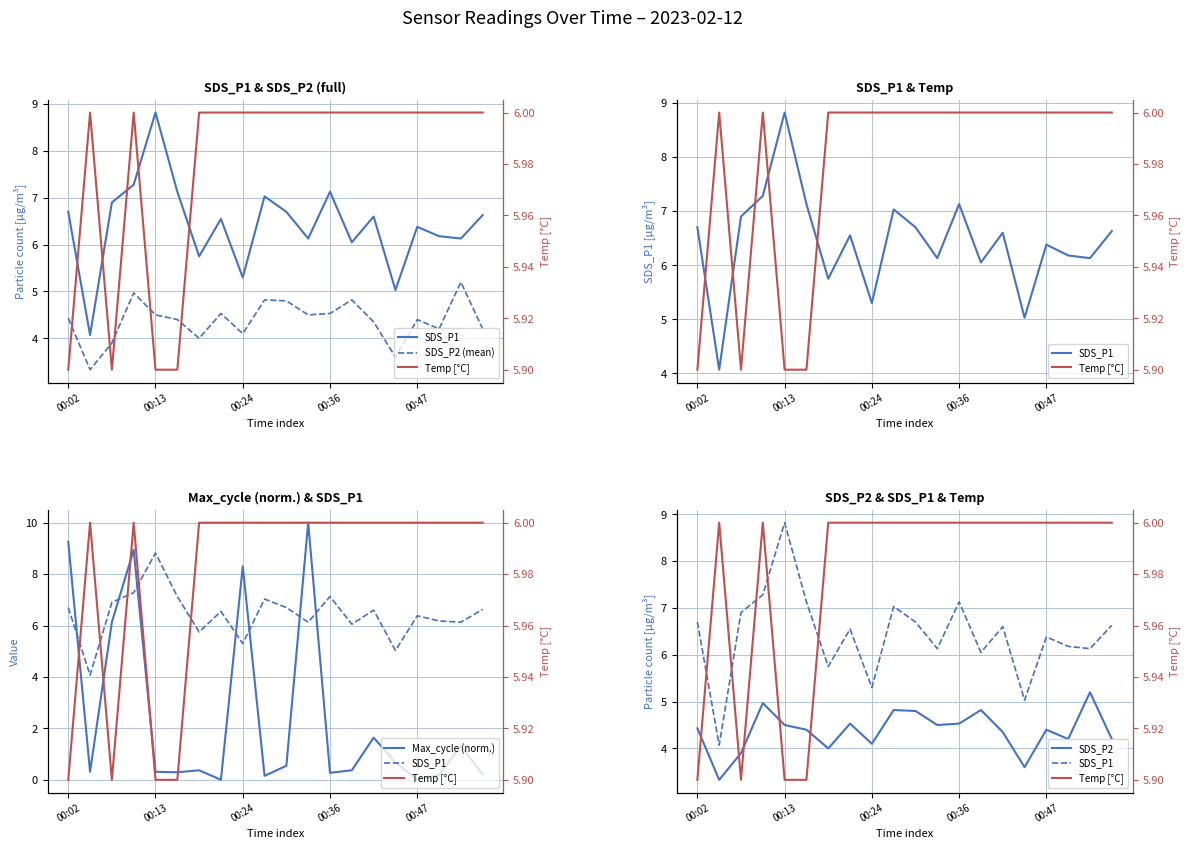

Which series has the largest total across all categories?

SDS_P1